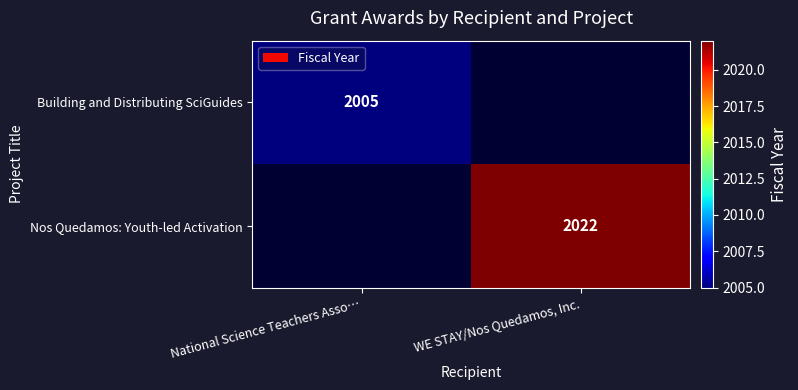

The Building and Distributing SciGuides series shows 2005 at National Science Teachers Asso…. True or false?

True